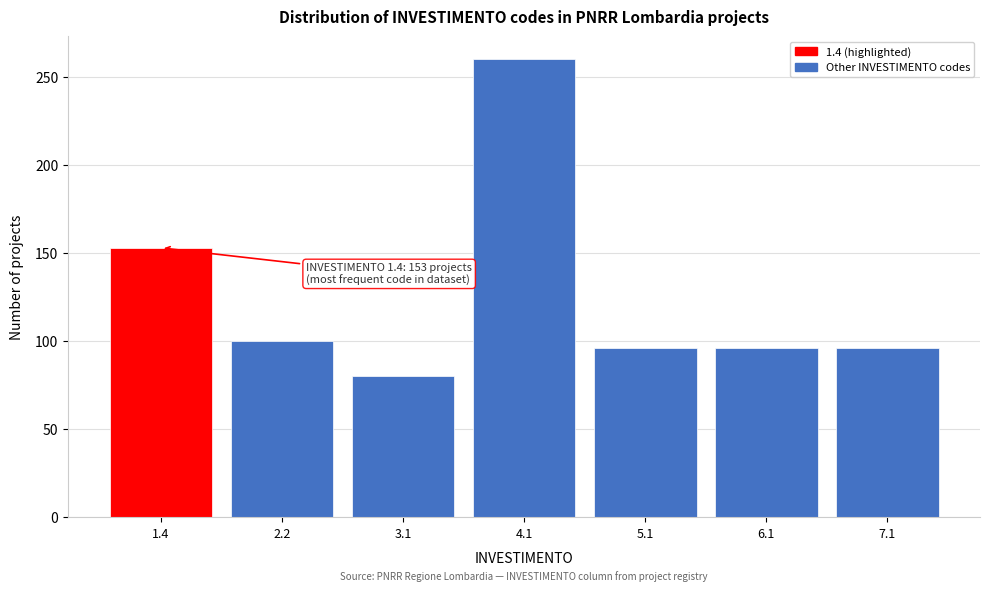

Reading right to left, what are all the values shown in this chart?

7.1=96	6.1=96	5.1=96	4.1=260	3.1=80	2.2=100	1.4=153